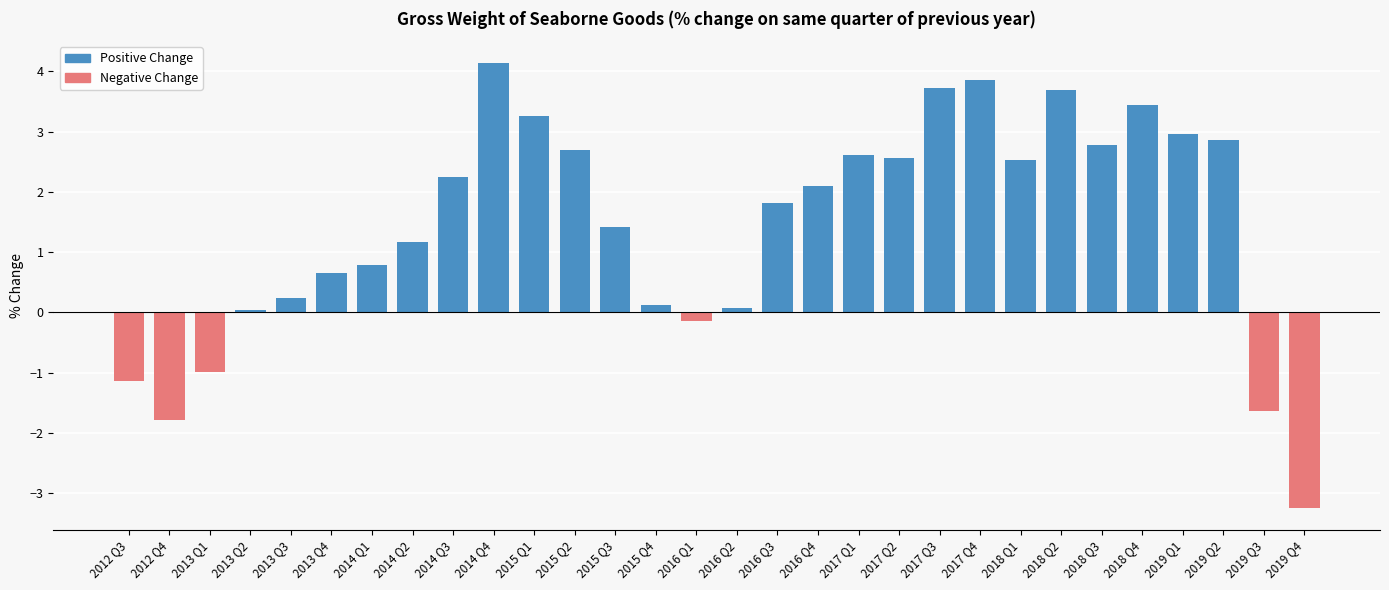

What is the value of the Positive Change bar at the 22nd from the left?

3.8